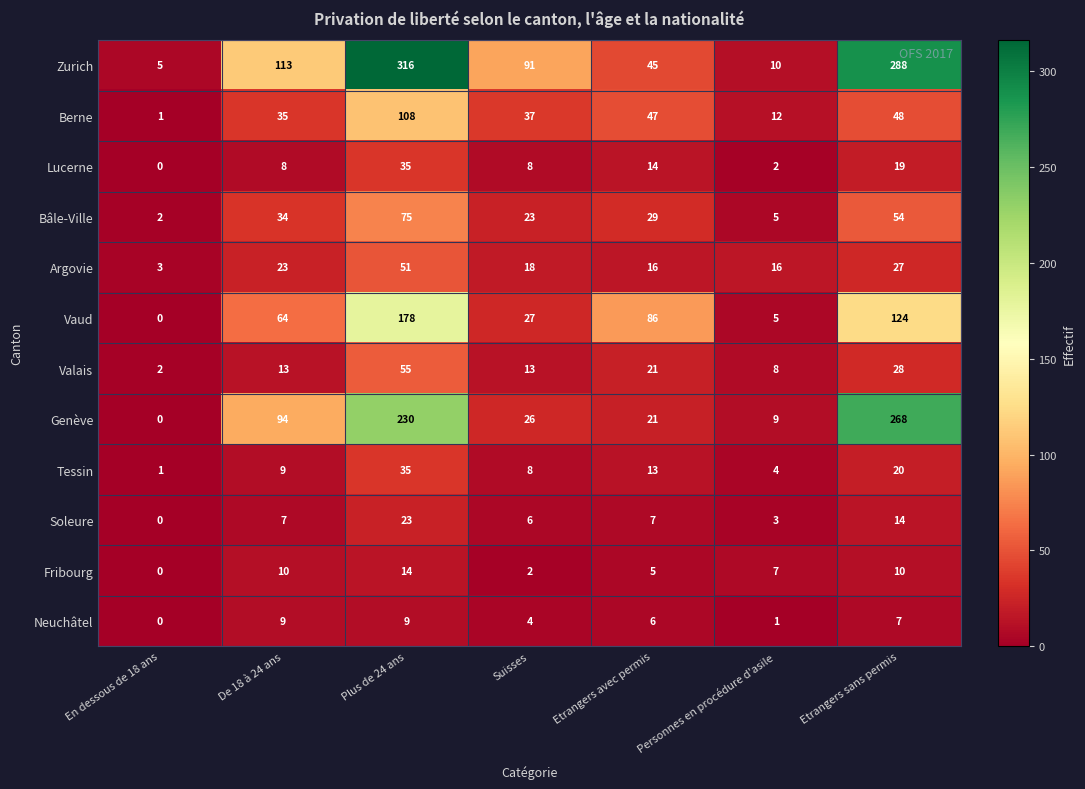

Which series changed the most between En dessous de 18 ans and Etrangers sans permis?

Zurich